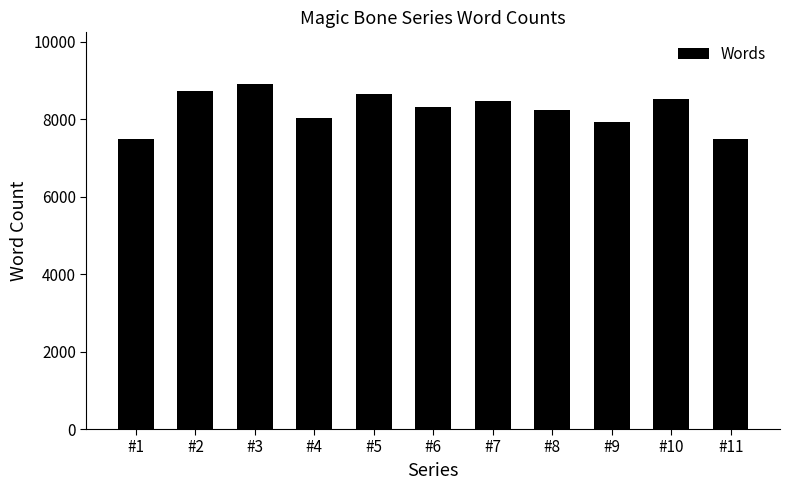

How many data points does each series have?

11